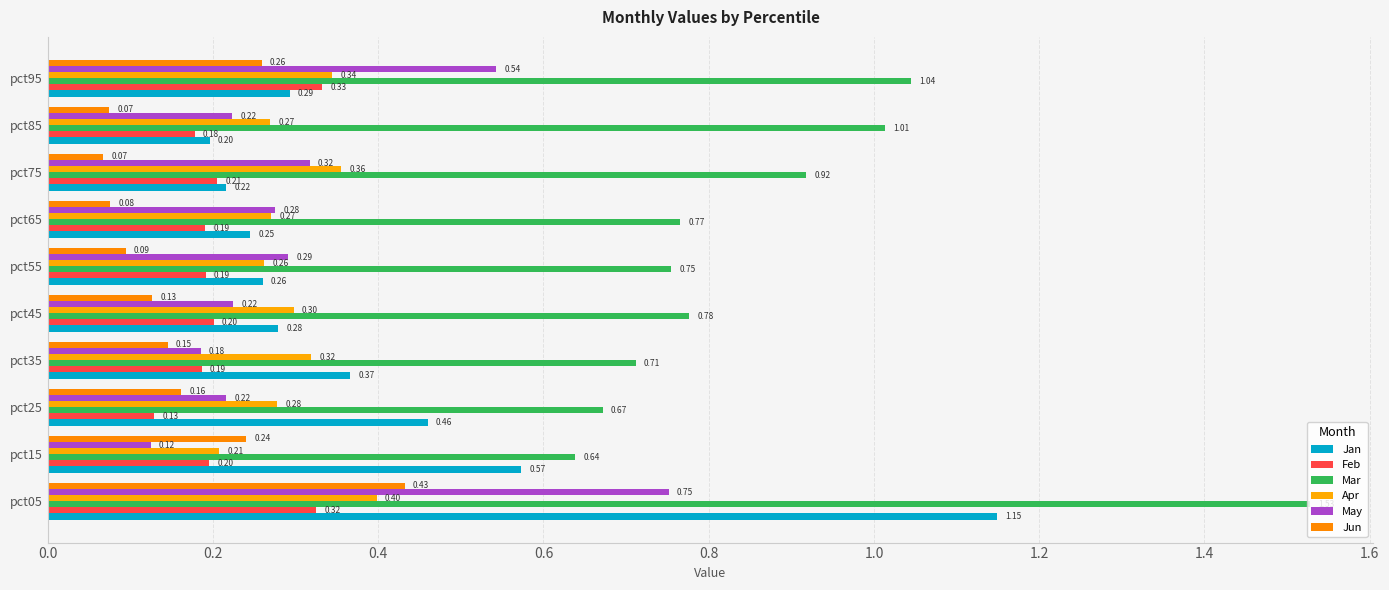

What is the sum of all Mar values?

8.8